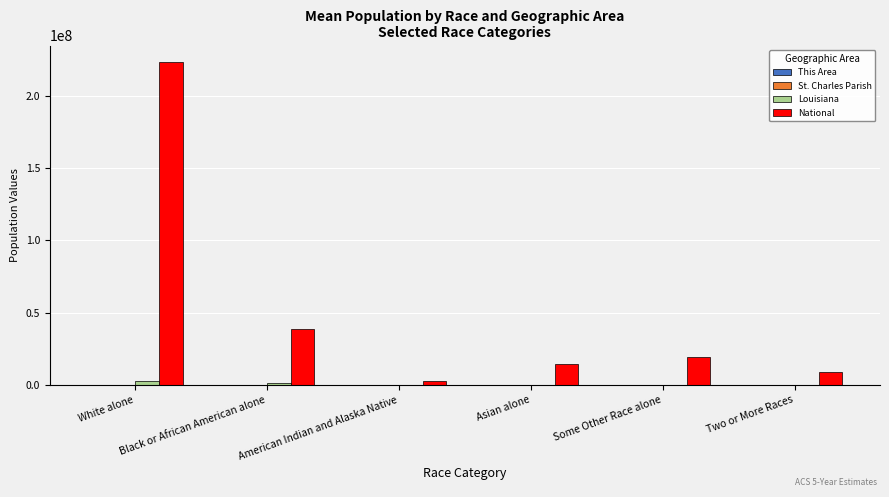

Which series has the largest total across all categories?

National